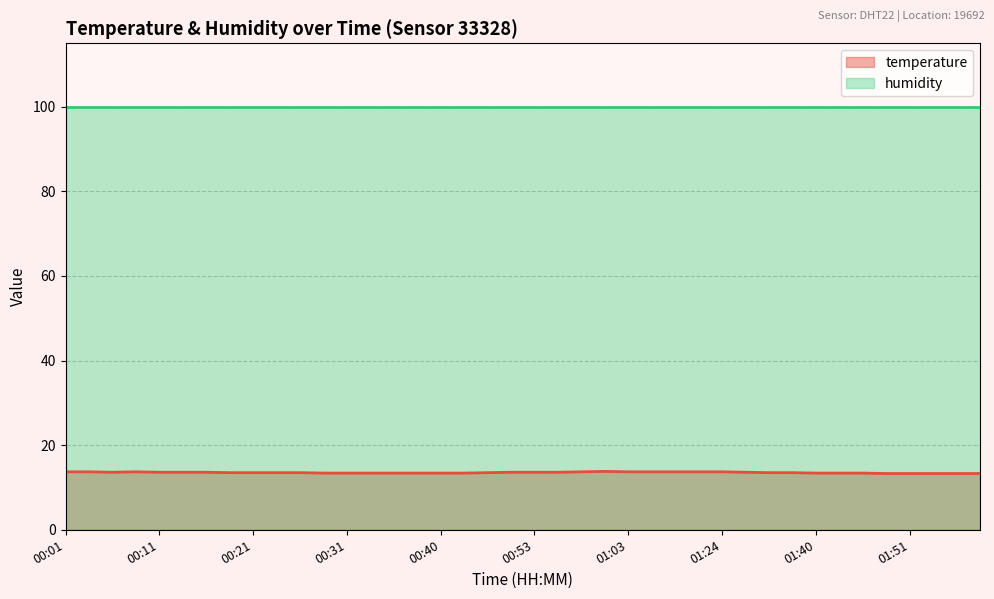

List the labels in order of value, smallest first.

01:48, 01:51, 01:53, 01:56, 01:58, 00:28, 00:31, 00:33, 00:36, 00:38, 00:40, 00:43, 01:40, 01:43, 01:46, 00:18, 00:21, 00:23, 00:26, 00:45, 01:35, 01:38, 00:06, 00:11, 00:14, 00:16, 00:51, 00:53, 00:56, 01:32, 00:01, 00:04, 00:09, 00:58, 01:03, 01:14, 01:17, 01:20, 01:24, 01:01